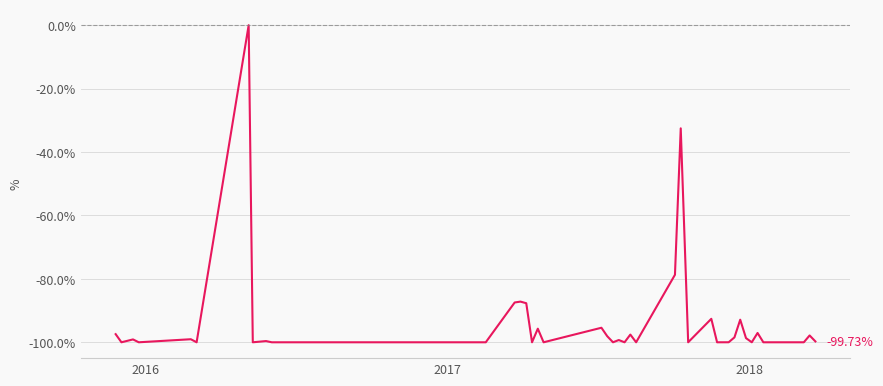

What is the difference between the maximum and minimum values?

100.0